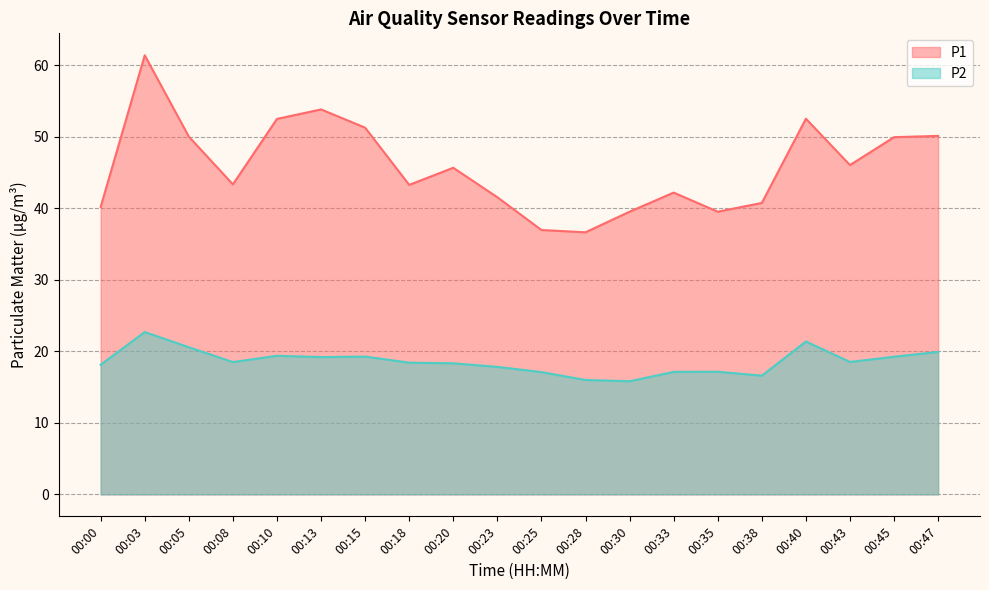

At which label does P1 first exceed 45?

00:03